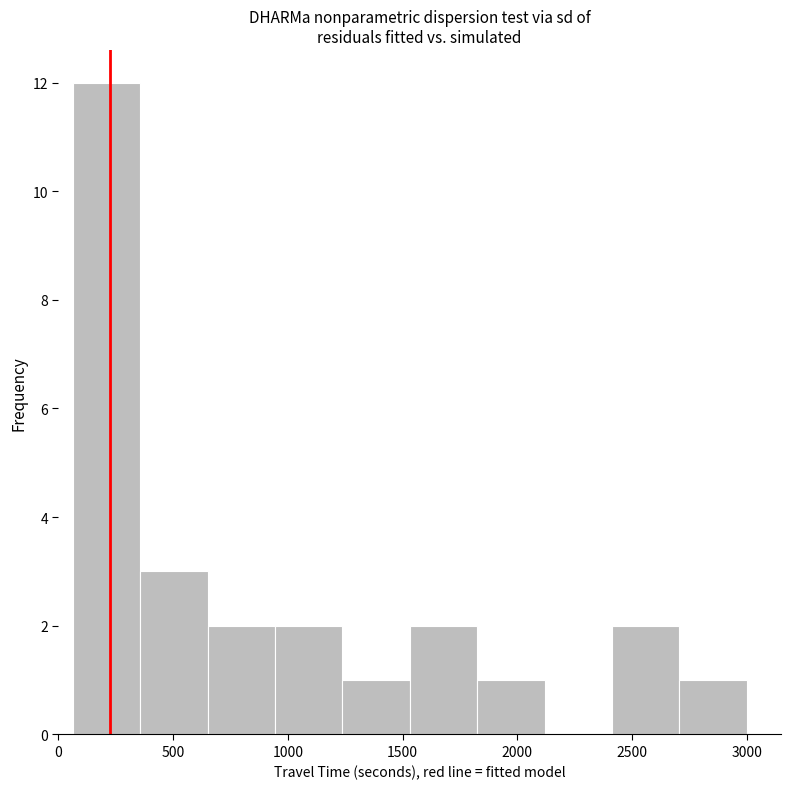

Reading left to right, list every bar in this chart as the range it spans on the x-axis followed by its height. Neither the bar edges nor the heights are printed on the chart, so give them approximately, as read against the axes.

50 to 350: 12
350 to 650: 3
650 to 950: 2
950 to 1250: 2
1250 to 1550: 1
1550 to 1800: 2
1800 to 2100: 1
2100 to 2400: 0
2400 to 2700: 2
2700 to 3000: 1